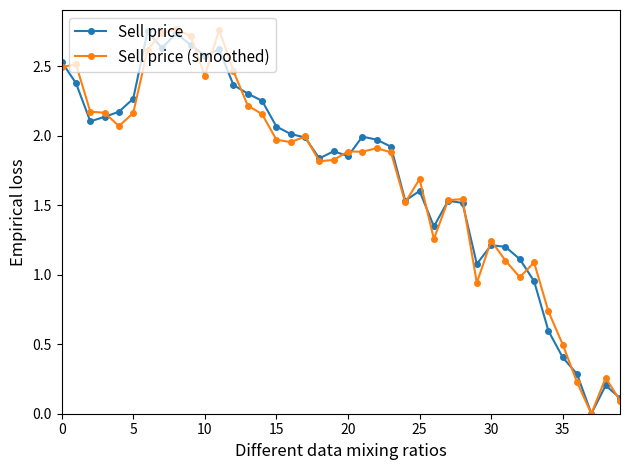

True or false: Sell price (smoothed) has more than 0 points higher than both neighbors.

True